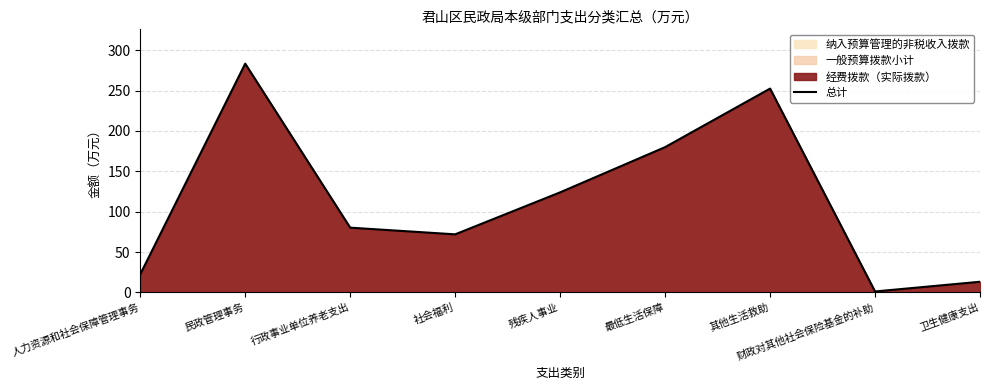

What value does the data have at 最低生活保障?

180.0